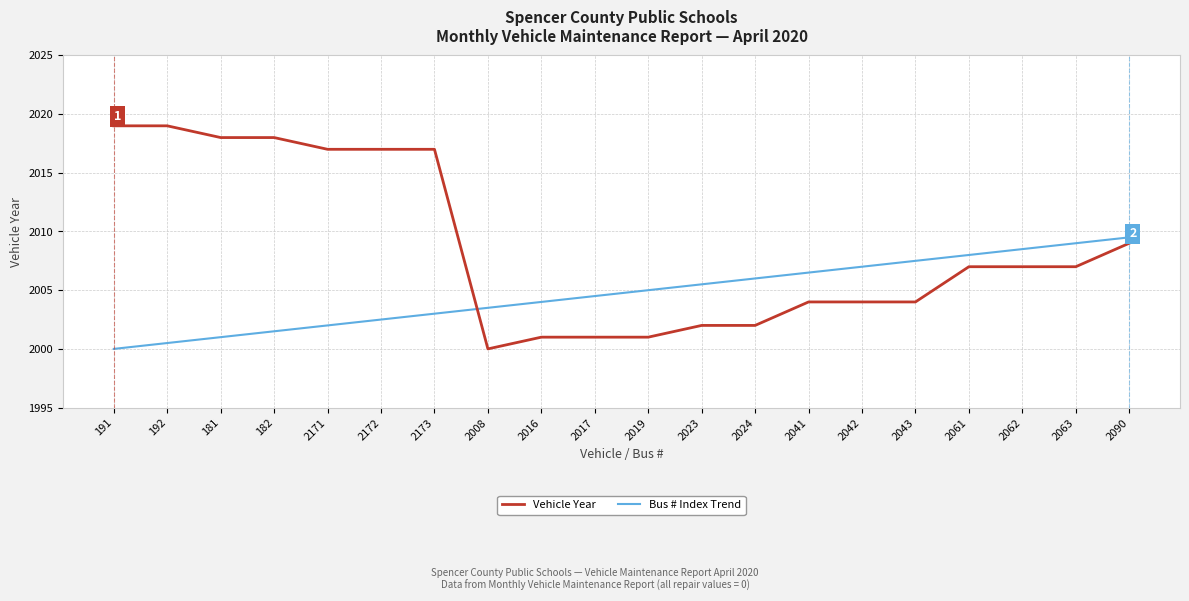

What is the maximum value for Vehicle Year?

2019.0